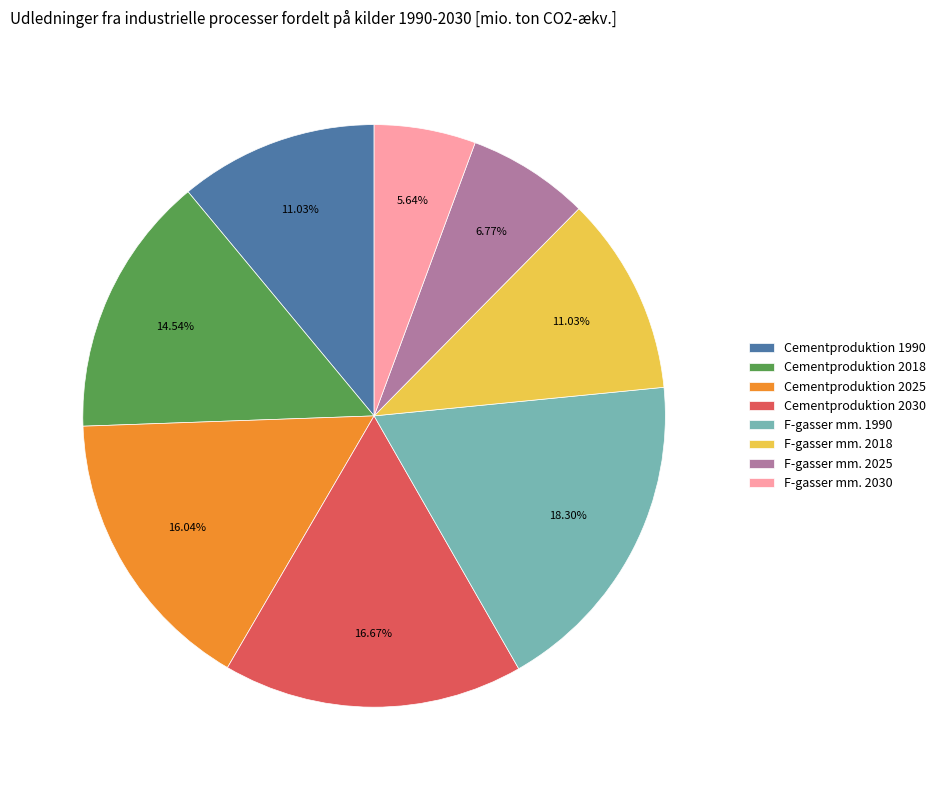

Do F-gasser mm. 2025 and F-gasser mm. 2030 together represent more than half of the pie?

No